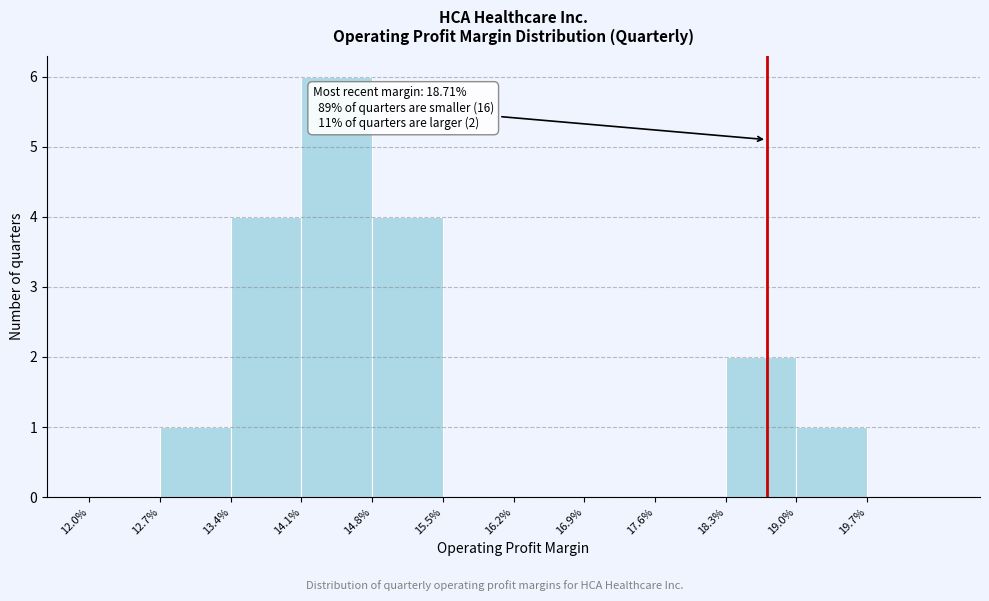

Reading left to right, list all the values displayed in this chart.

12.0%=0	12.7%=1	13.4%=4	14.1%=6	14.8%=4	15.5%=0	16.2%=0	16.9%=0	17.6%=0	18.3%=2	19.0%=1	19.7%=0